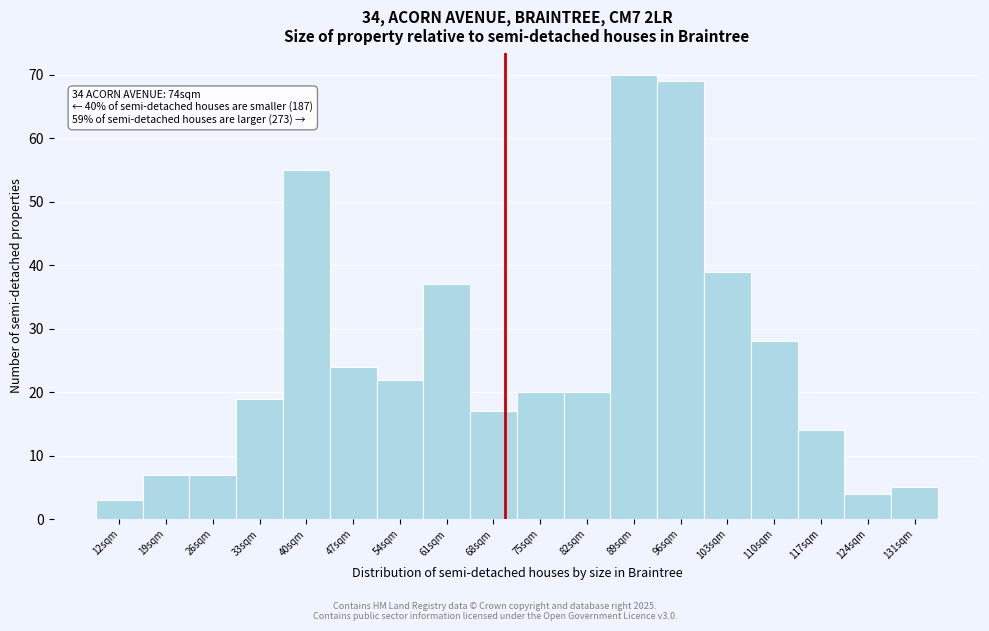

Reading right to left, extract all data points from this chart.

5	4	14	28	39	69	70	20	20	17	37	22	24	55	19	7	7	3